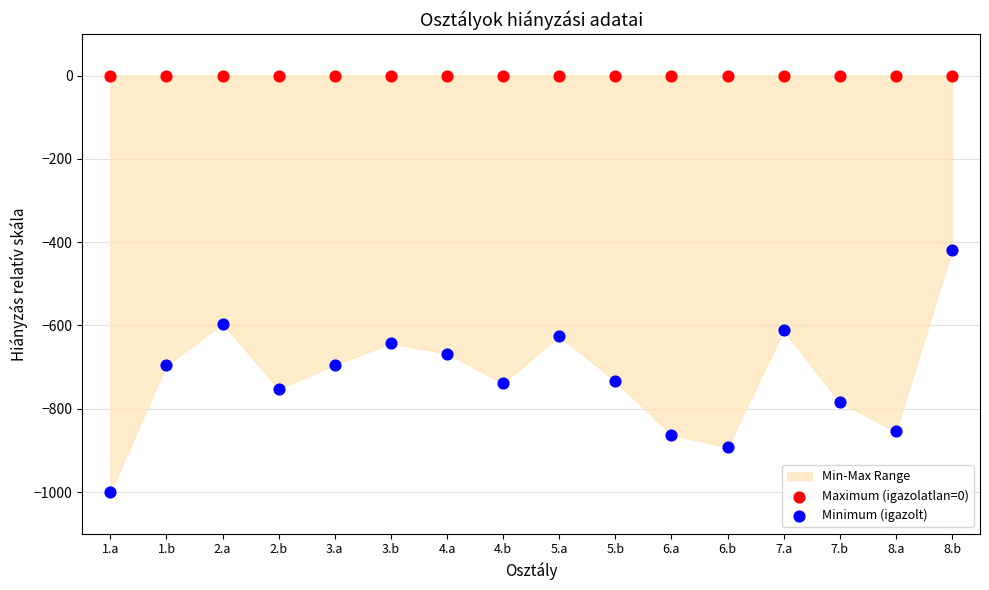

Which series contains the lowest Y value?

Minimum (igazolt)